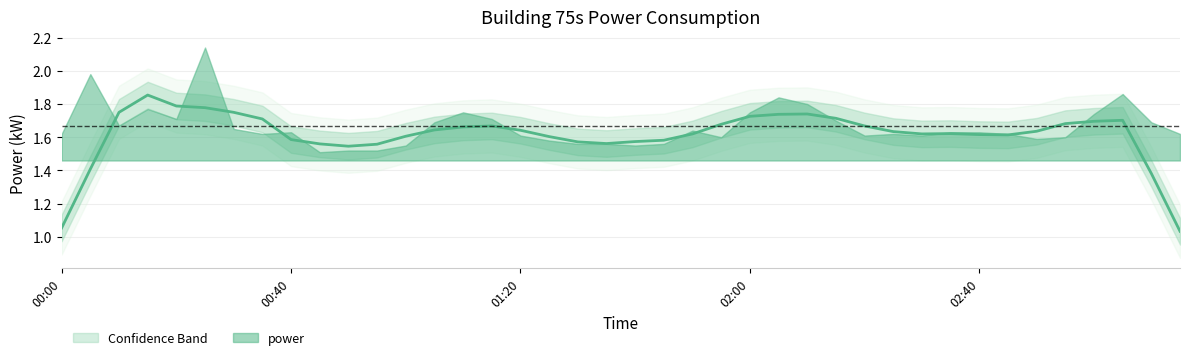

Which has a higher value, 03:15 or 00:40?

00:40